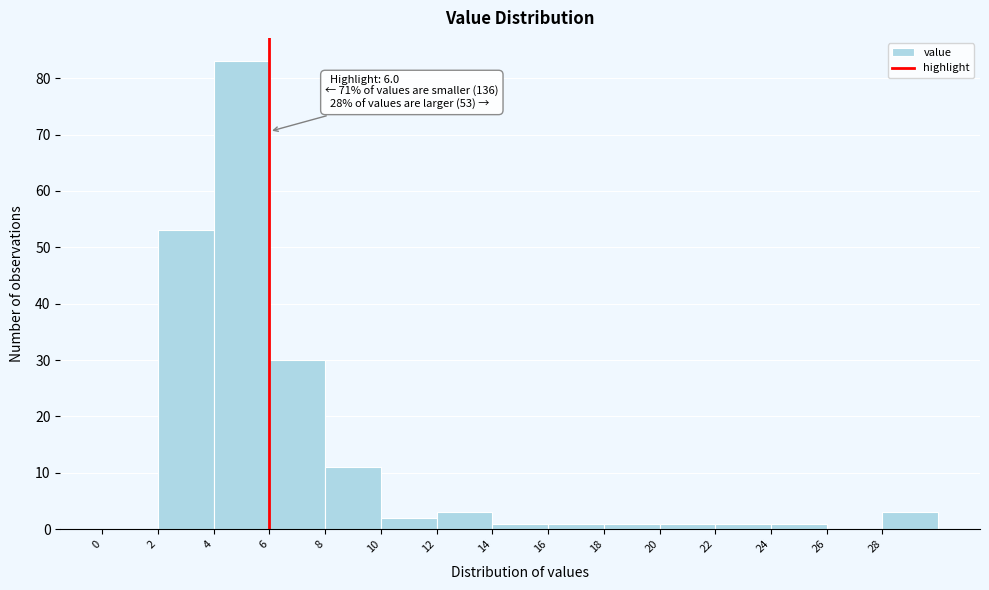

Over which range of the x-axis is the bar tallest?

4 to 6